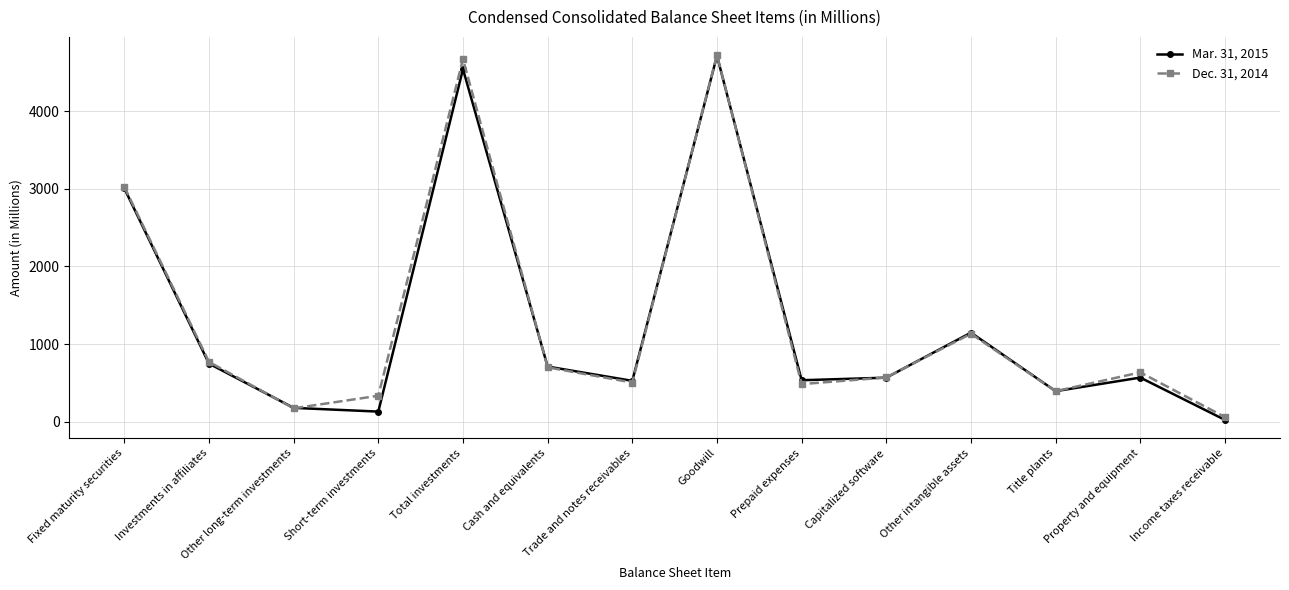

Is it true that Dec. 31, 2014 equals 172 at Other long-term investments?

True